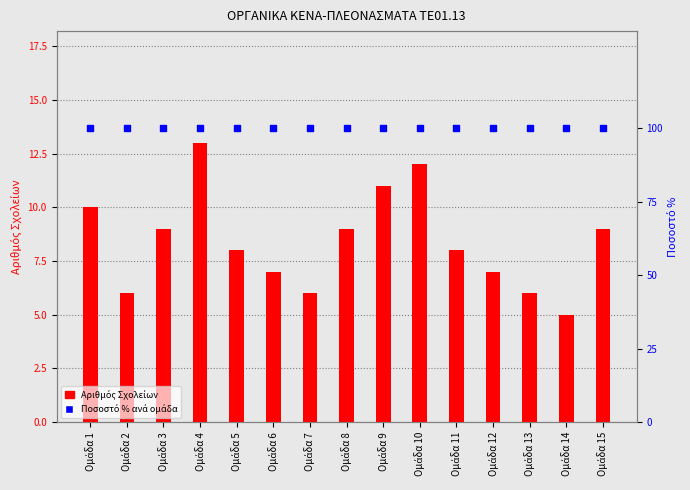

What are all the series names shown in the legend?

Αριθμός Σχολείων, Ποσοστό % ανά ομάδα